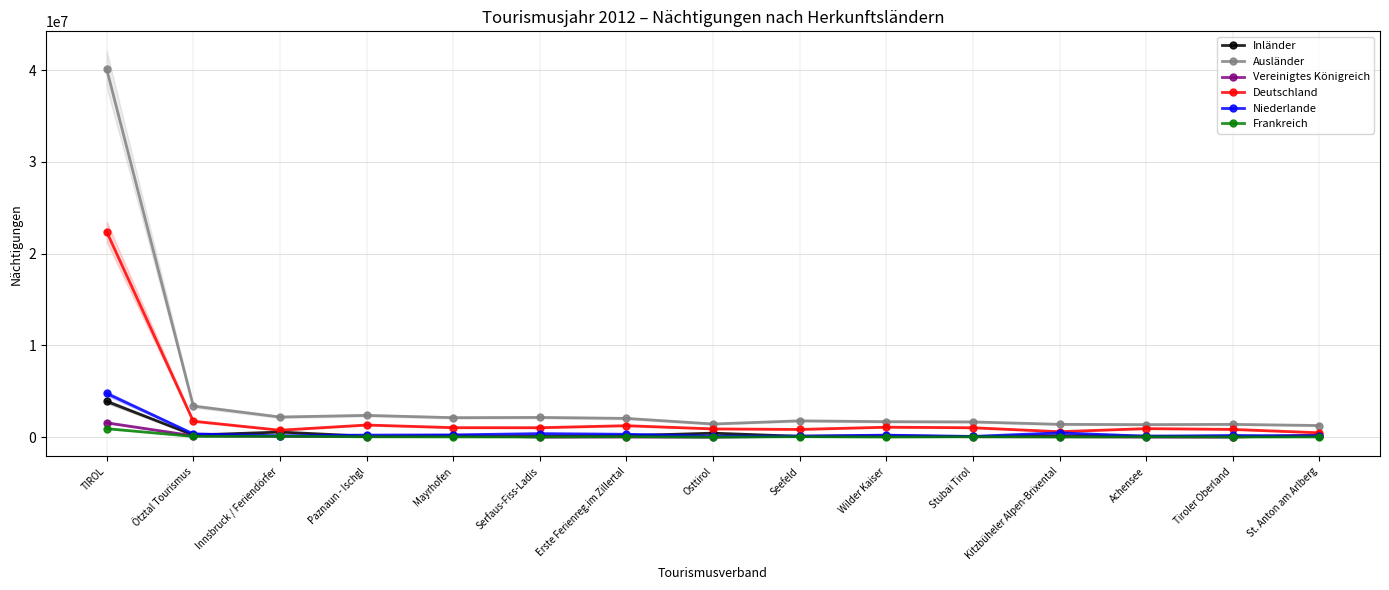

In Vereinigtes Königreich, how many points are higher than both neighbors (excluding endpoints)?

4